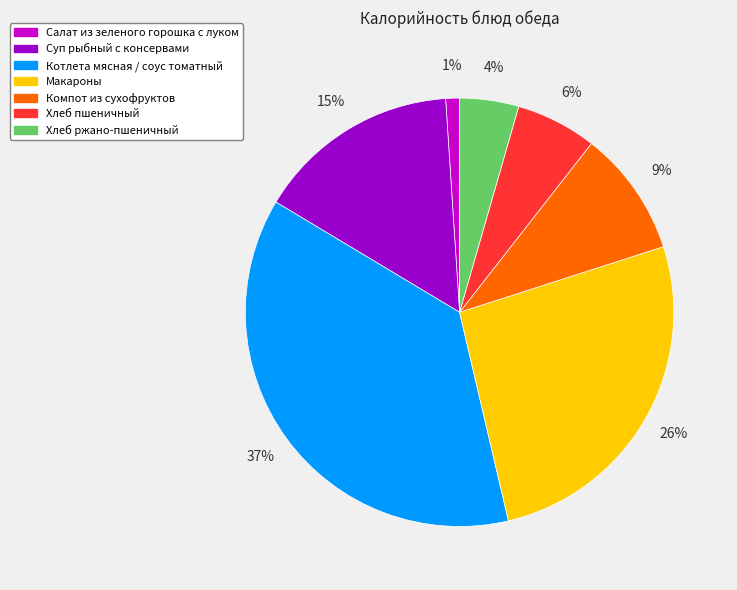

What is the smallest slice in the pie chart?

Салат из зеленого горошка с луком